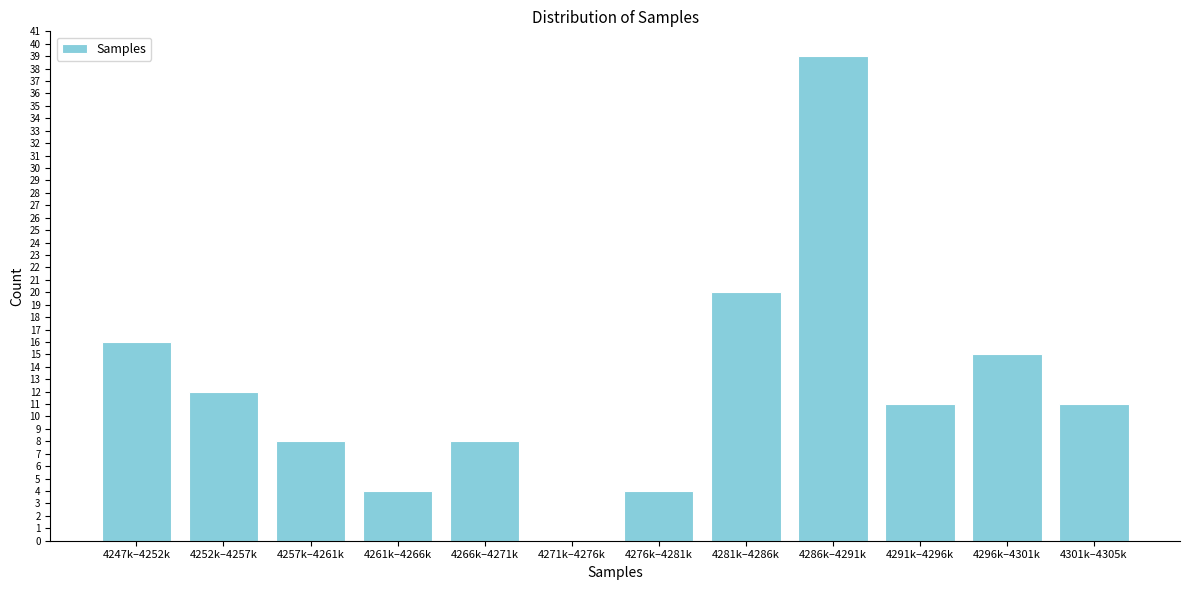

At which label is the value closest to 19?

4281k–4286k